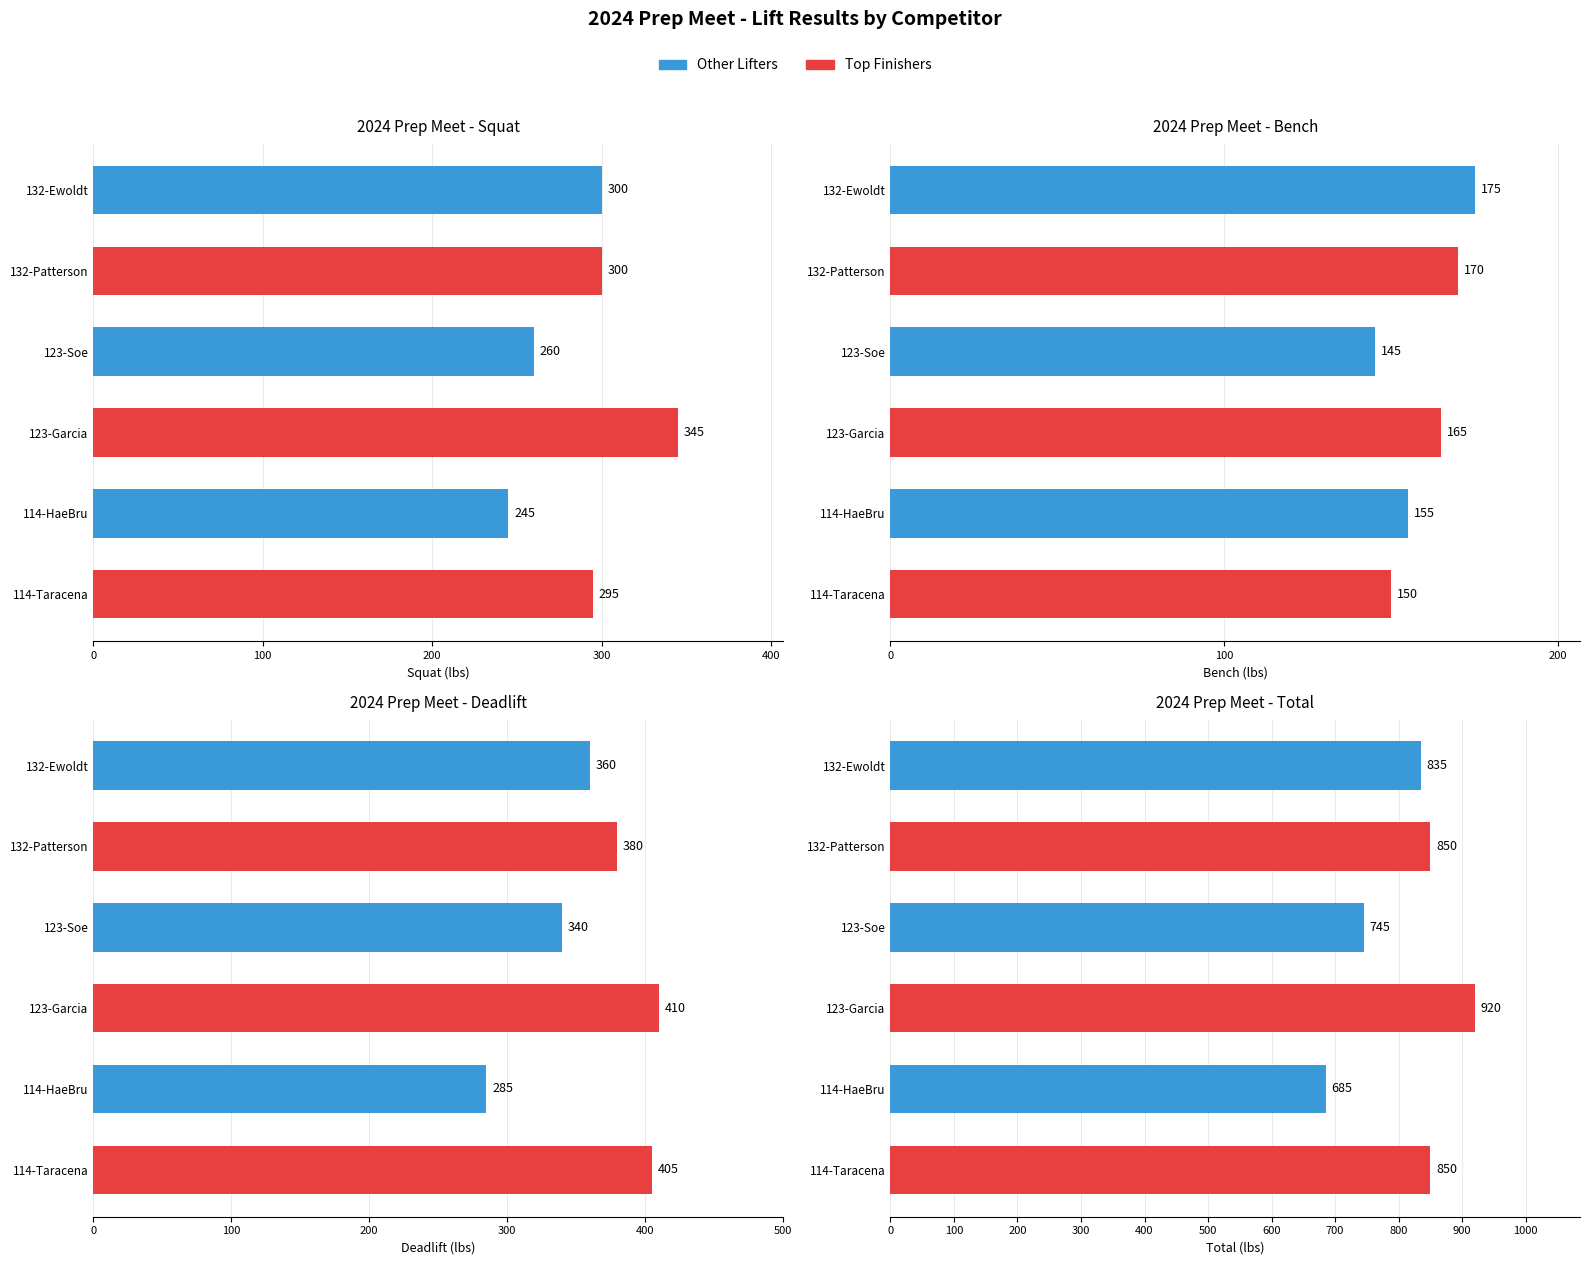

What is the lowest value of the Total series?

685.0